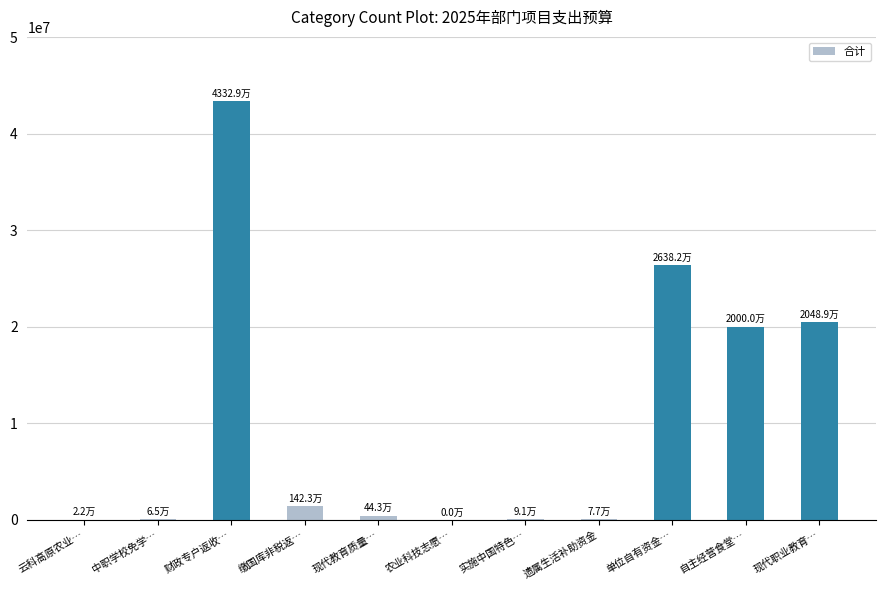

The value at 现代职业教育… is 29200670.9. True or false?

False